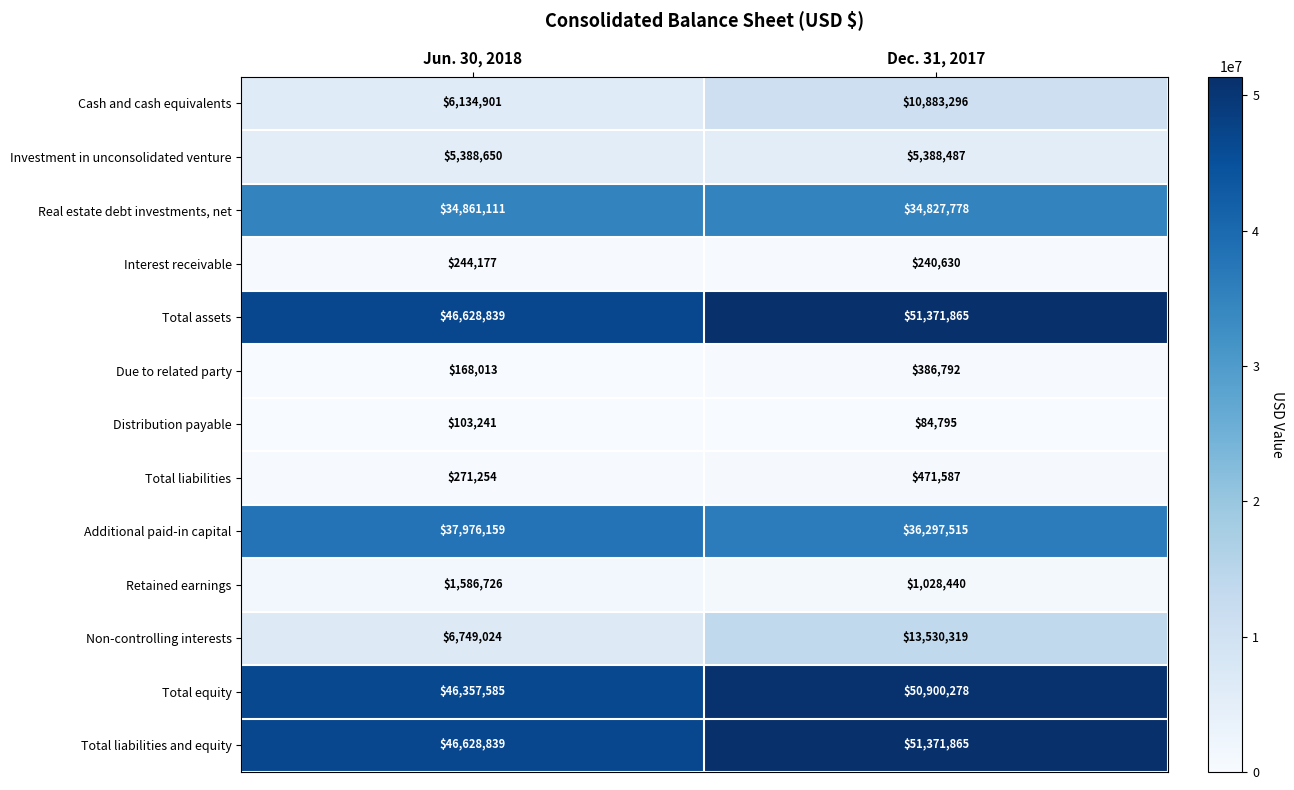

Is the value of Distribution payable at Jun. 30, 2018 greater than the value of Non-controlling interests at Dec. 31, 2017?

No